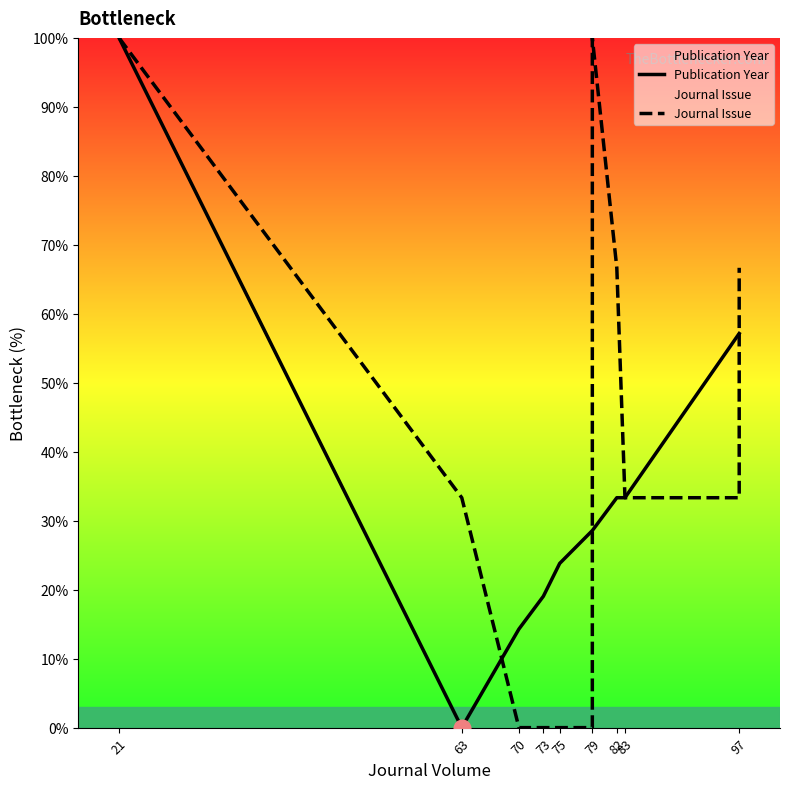

At which label does Journal Issue reach its peak?

21